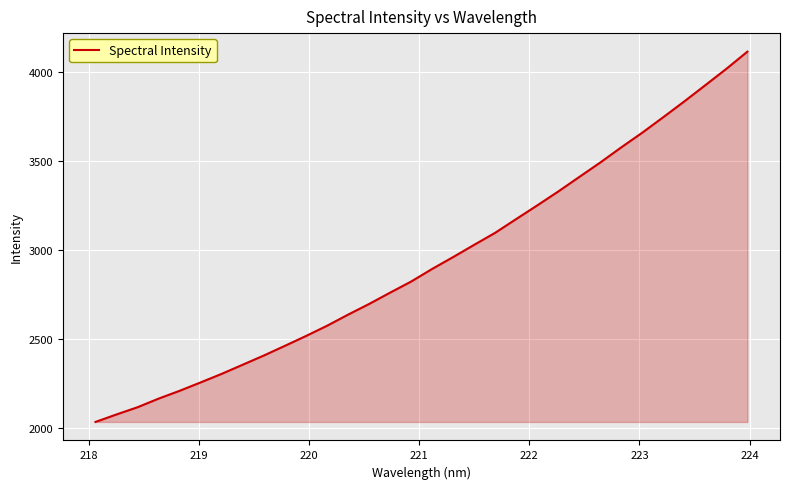

What is the difference between the maximum and minimum values?

2077.7